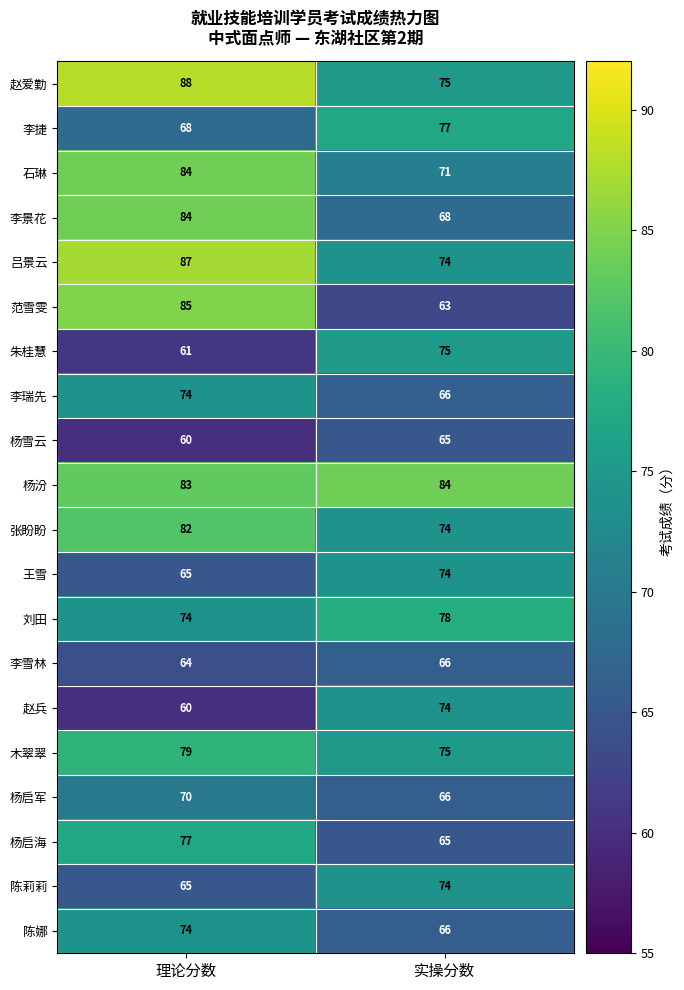

How many categories are shown in the chart?

2